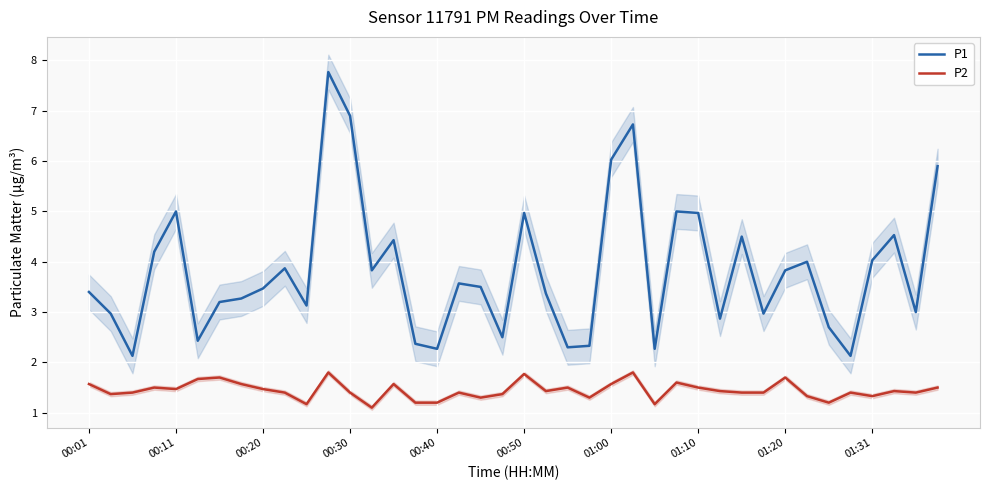

True or false: P1 and P2 cross at least once.

False